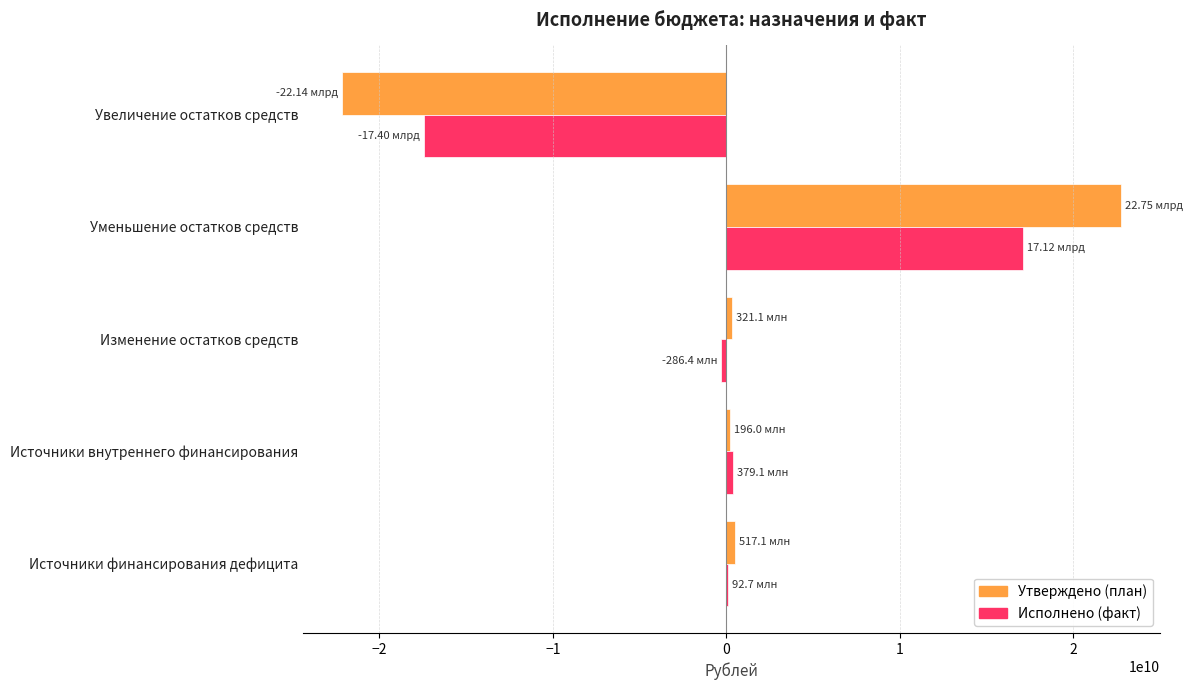

Which series changed the most between Уменьшение остатков средств and Увеличение остатков средств?

Утверждено (план)